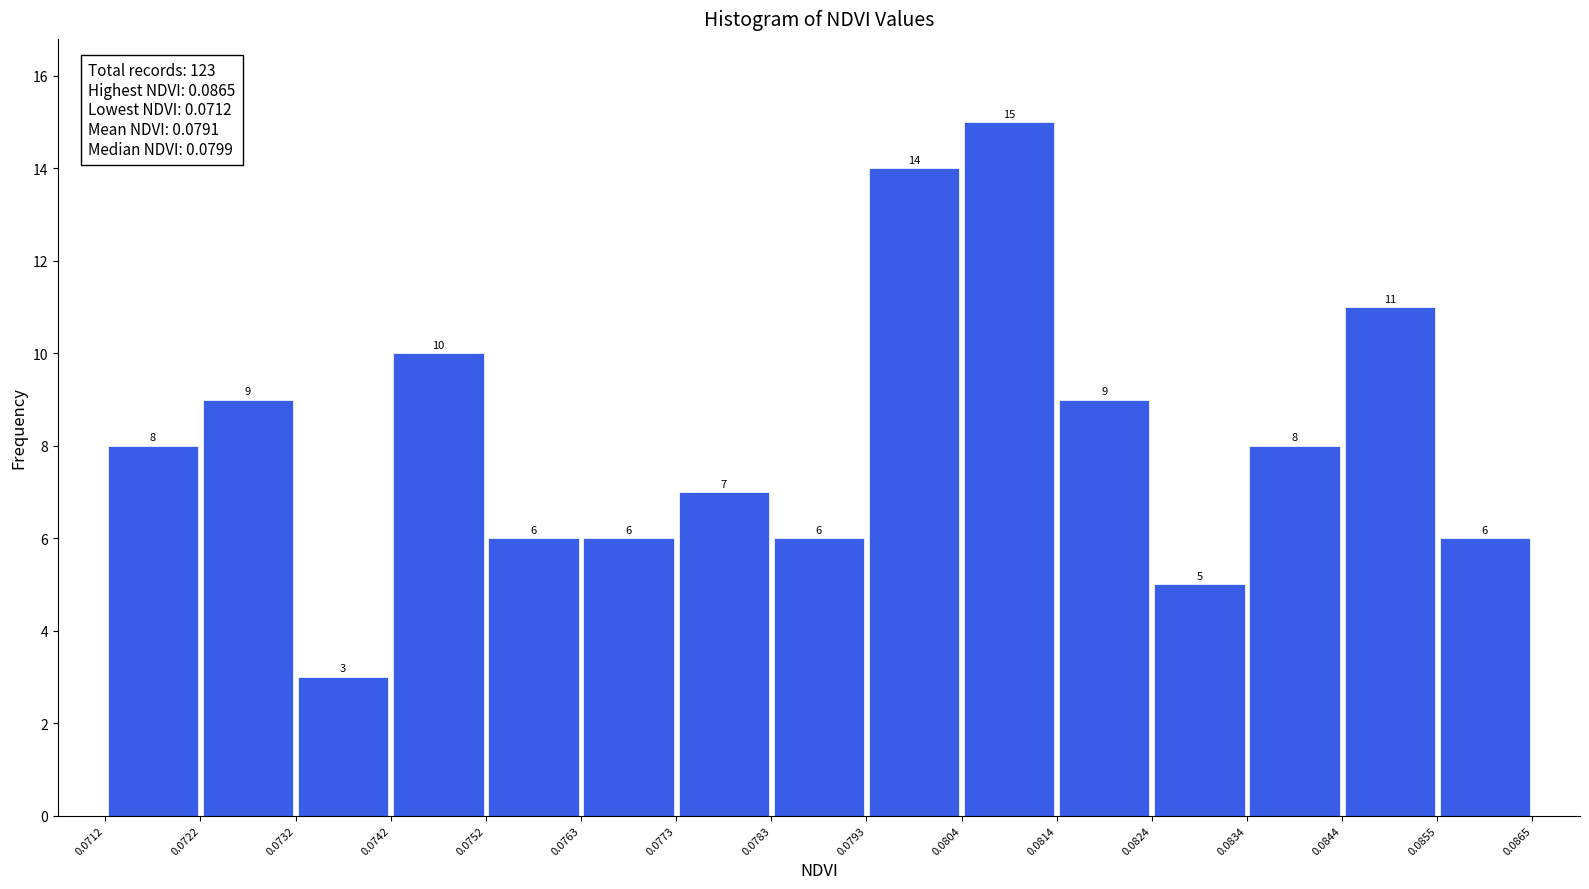

Reading left to right, list every bar in this chart as the range it spans on the x-axis followed by its height.

0.0712 to 0.0722: 8
0.0722 to 0.0732: 9
0.0732 to 0.0742: 3
0.0742 to 0.0752: 10
0.0752 to 0.0763: 6
0.0763 to 0.0773: 6
0.0773 to 0.0783: 7
0.0783 to 0.0793: 6
0.0793 to 0.0804: 14
0.0804 to 0.0814: 15
0.0814 to 0.0824: 9
0.0824 to 0.0834: 5
0.0834 to 0.0844: 8
0.0844 to 0.0855: 11
0.0855 to 0.0865: 6